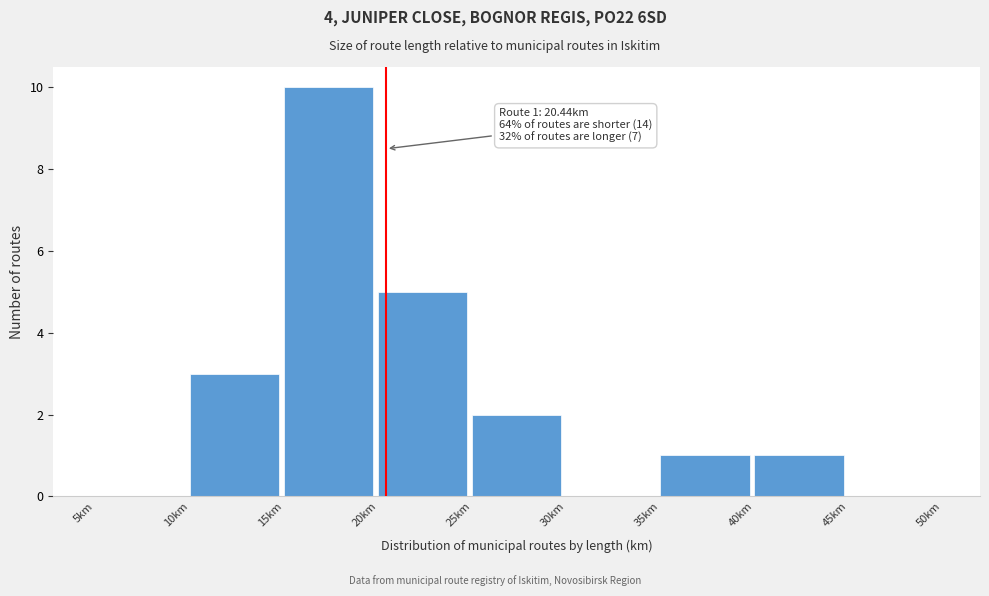

Which range on the x-axis has the tallest bar?

15 to 20